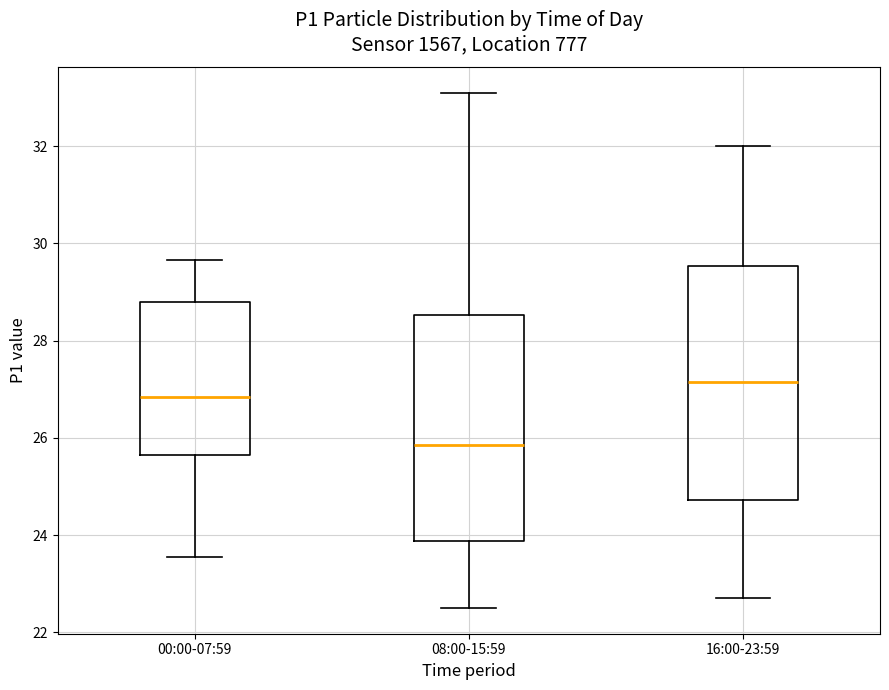

Where does the lower whisker of the box for 16:00-23:59 end on the y-axis? The values are not printed on the chart, so give them approximately, as read against the axis.

22.8